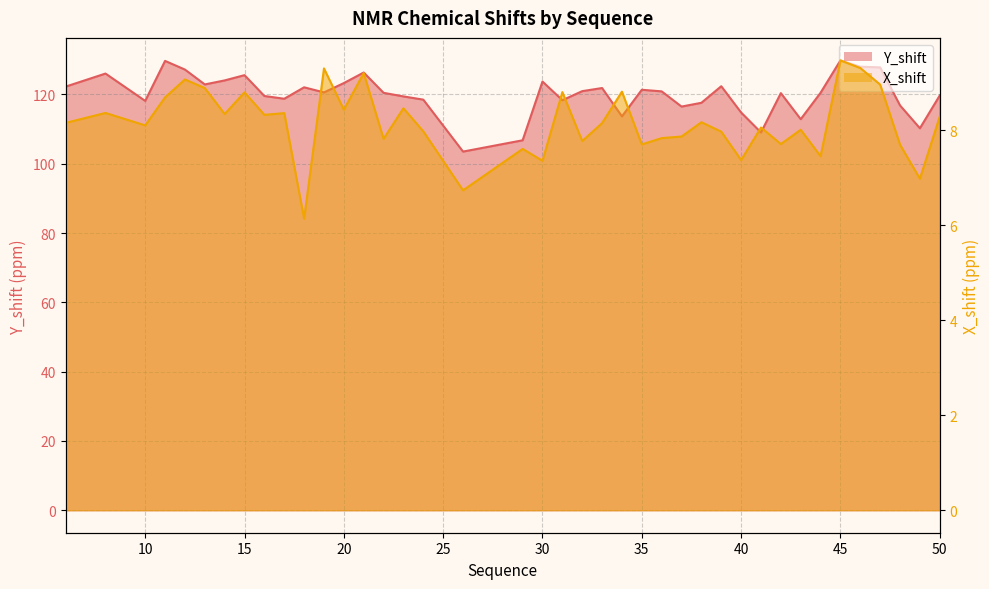

What is the highest value of the Y_shift series?

129.8